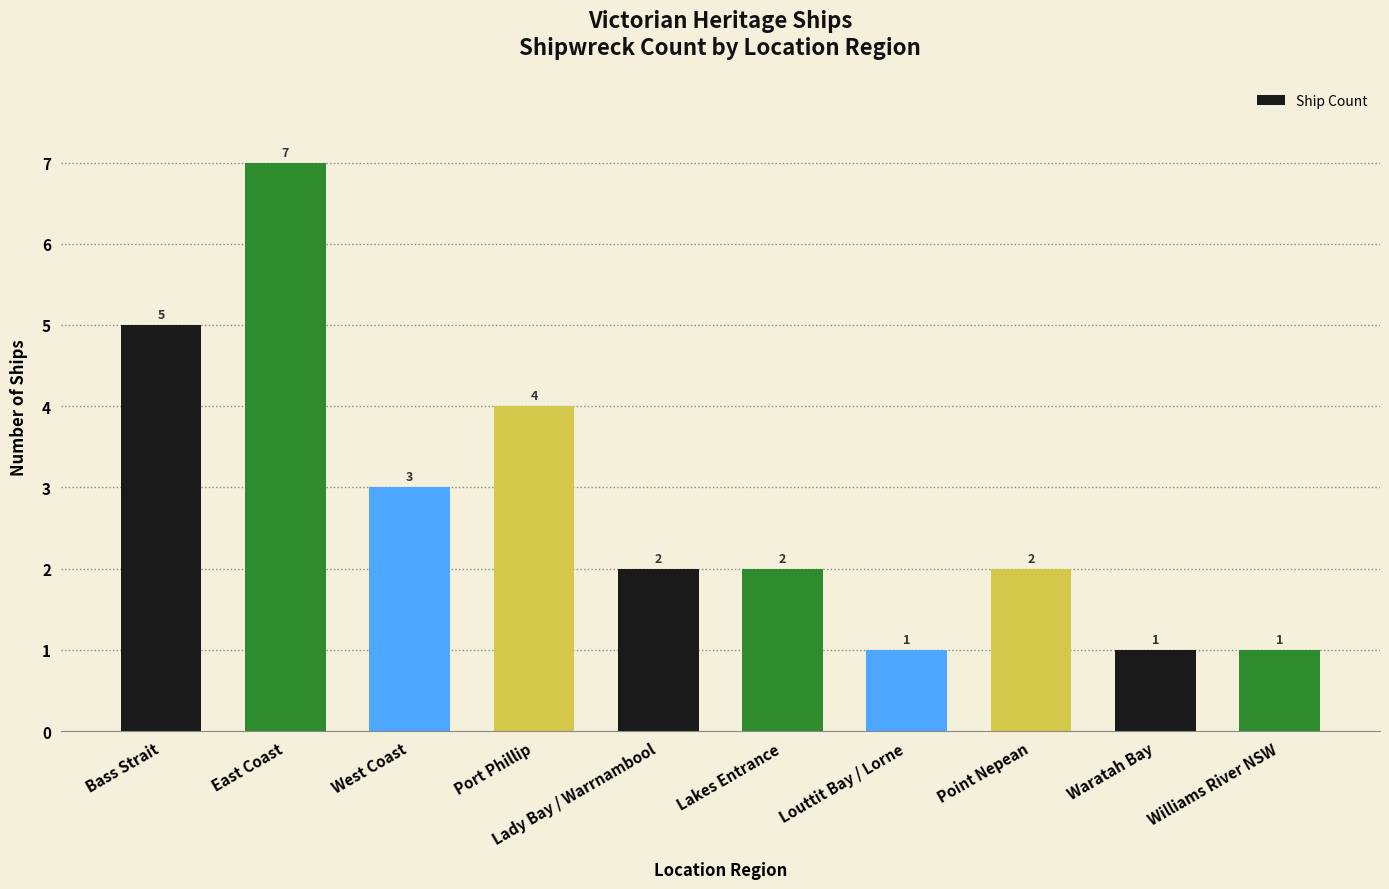

What is the label of the 1st bar from the right?

Williams River NSW